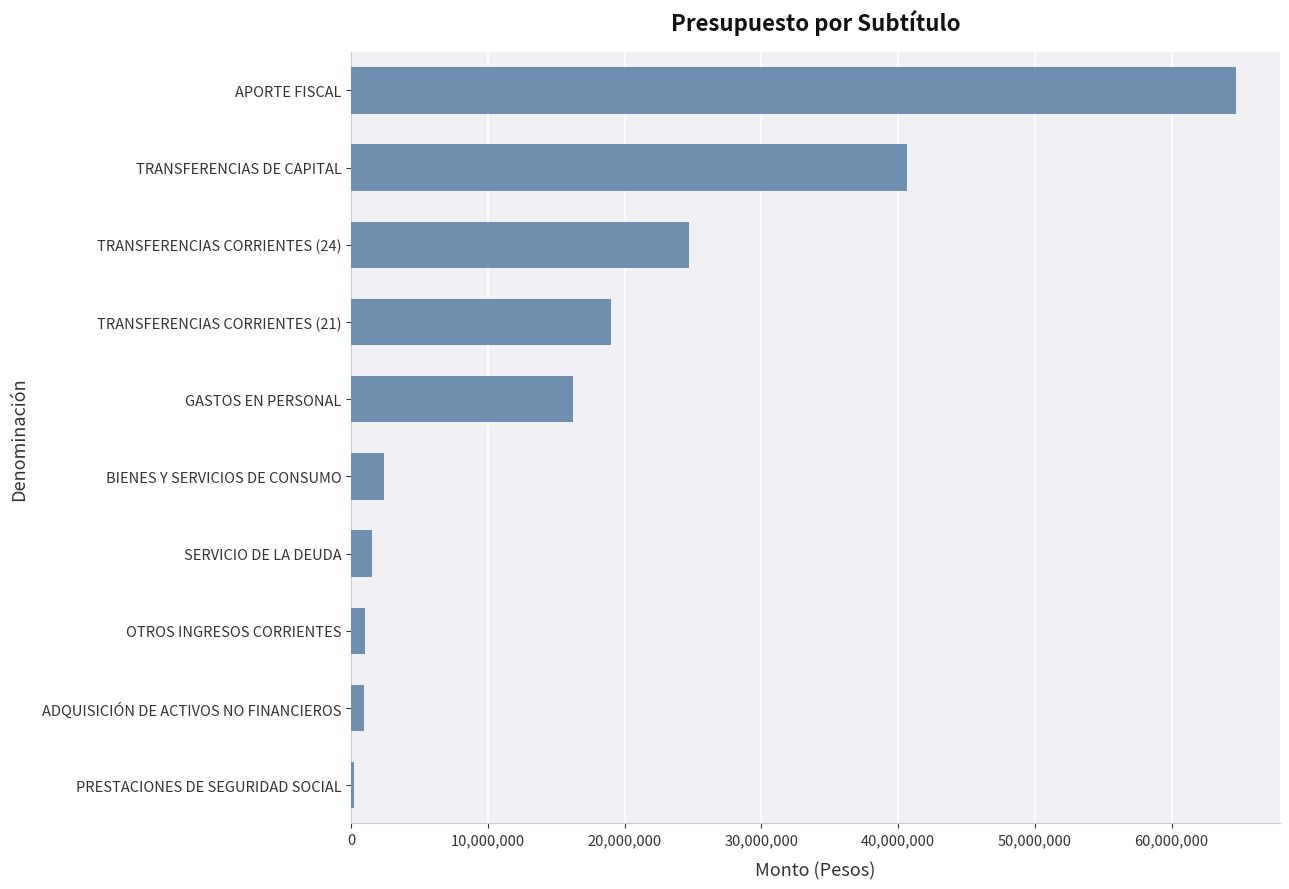

Is it true that the value at GASTOS EN PERSONAL is 25485483?

False